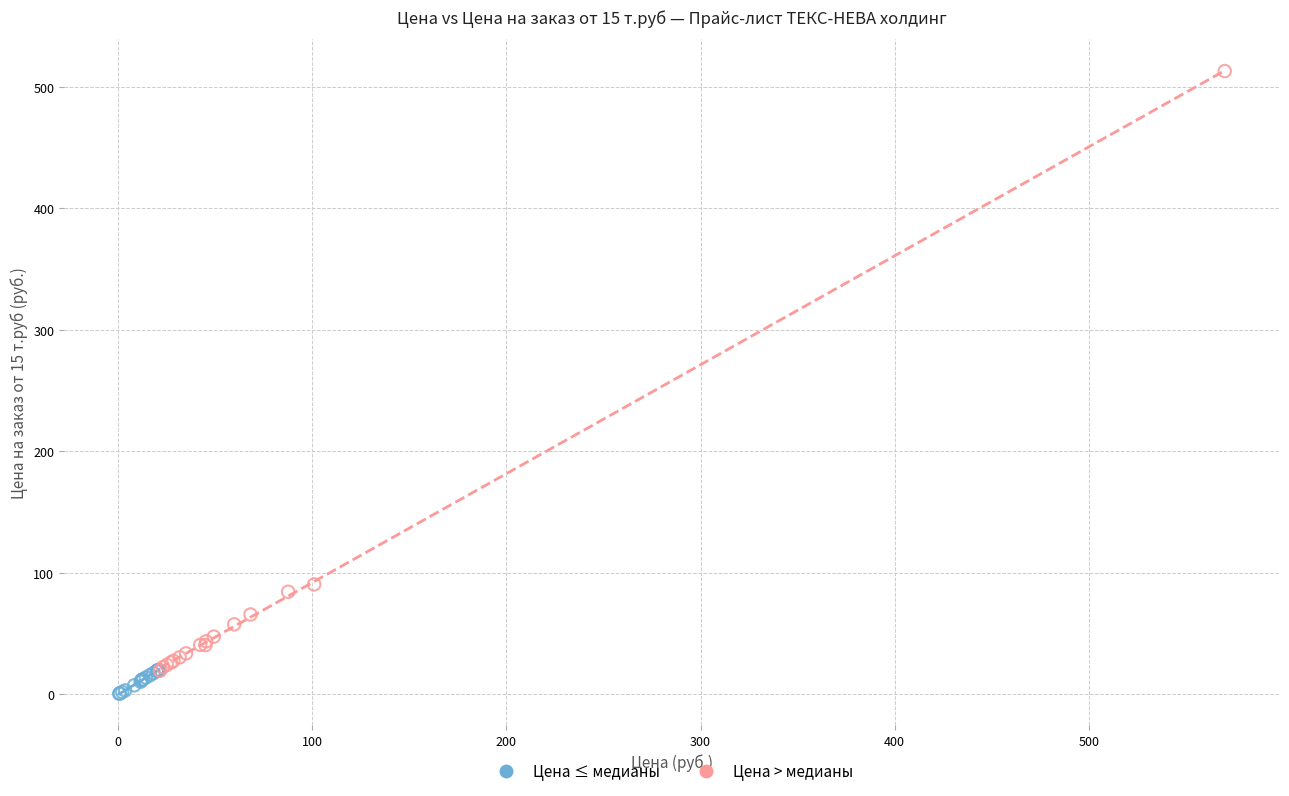

Which series contains the highest Y value?

Цена > медианы